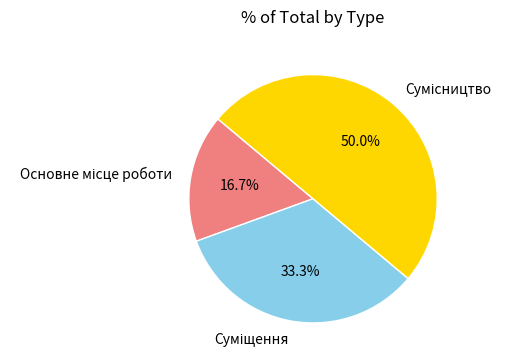

Does Суміщення account for over 50% of the chart?

No